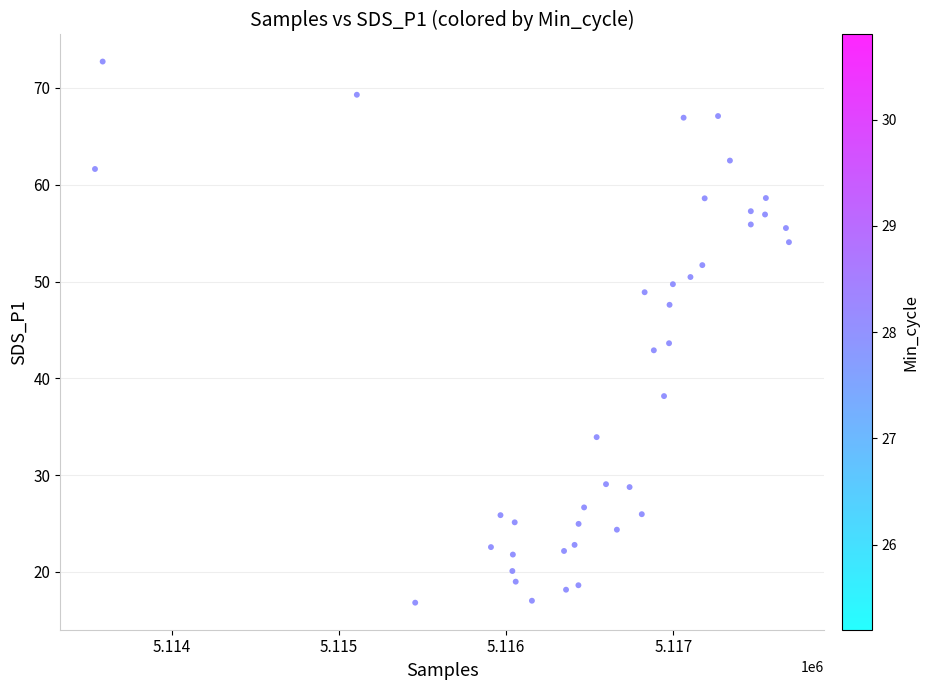

What is the range of Y values (max minus min)?

55.9